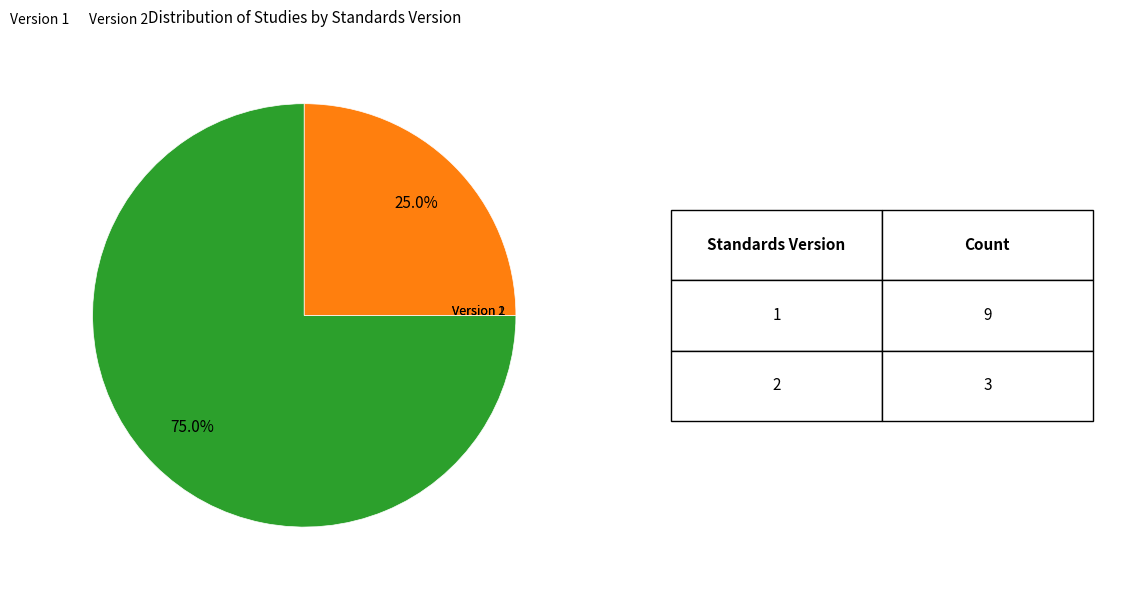

Does any single category account for the majority?

Yes